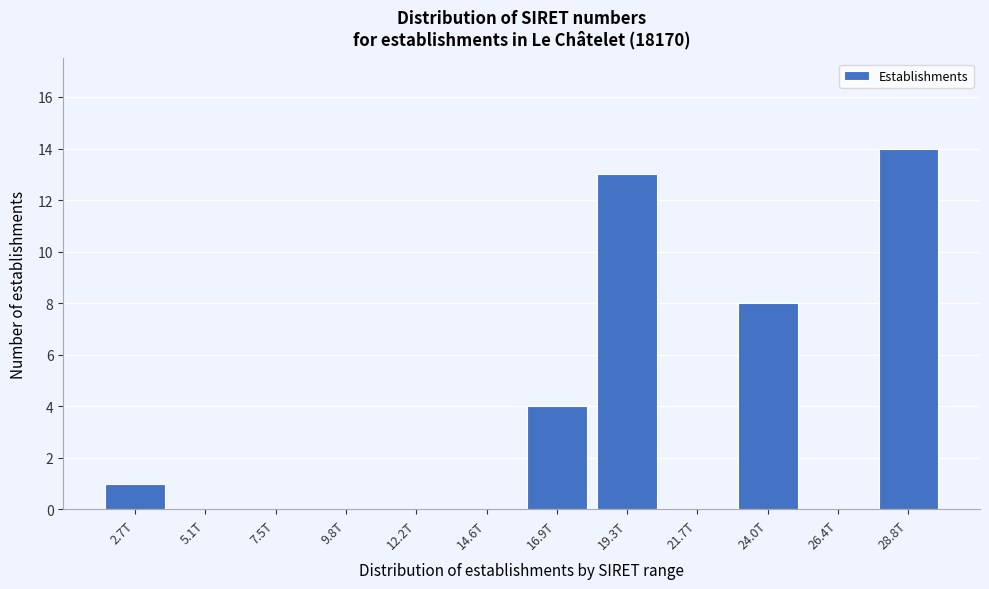

Reading left to right, extract all data points from this chart.

2.7T=1	5.1T=0	7.5T=0	9.8T=0	12.2T=0	14.6T=0	16.9T=4	19.3T=13	21.7T=0	24.0T=8	26.4T=0	28.8T=14